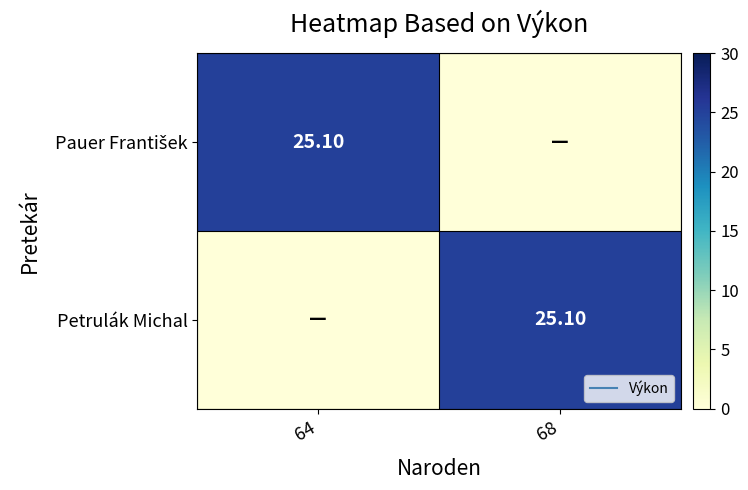

How many values in the Petrulák Michal series exceed 25?

1